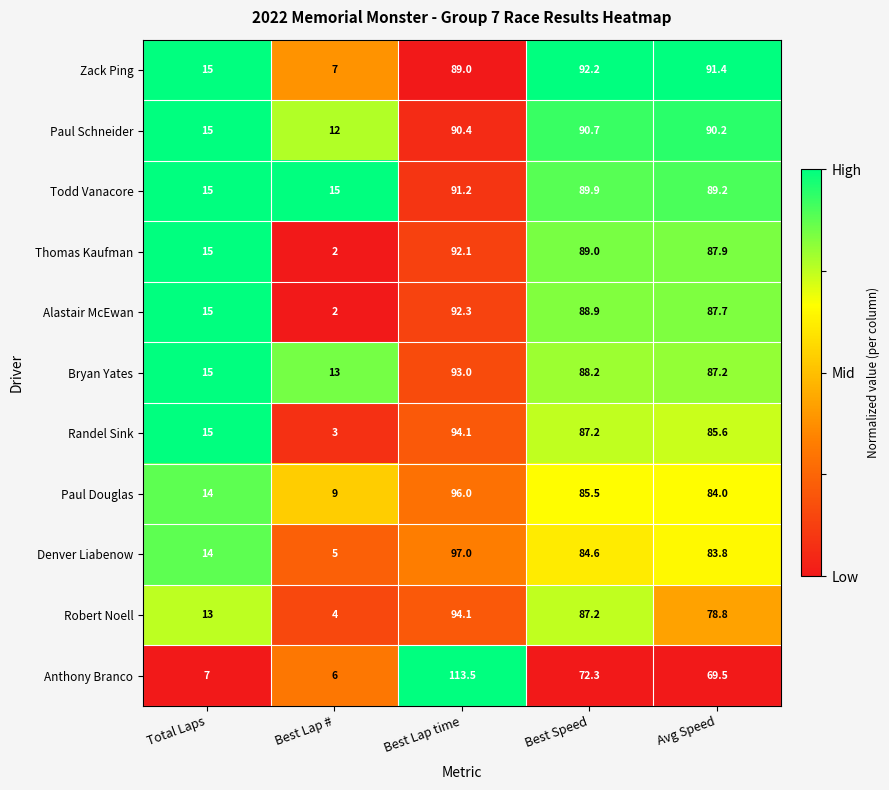

The value of Paul Douglas at Best Lap time is 96.0. True or false?

True